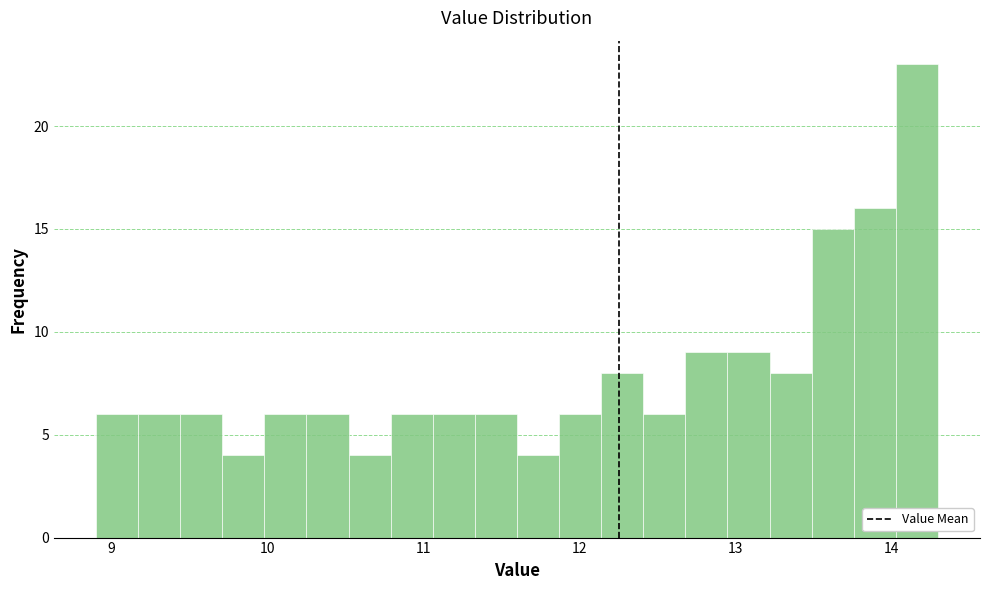

Read against the x-axis, roughly where is the centre of the tallest bar?

14.2